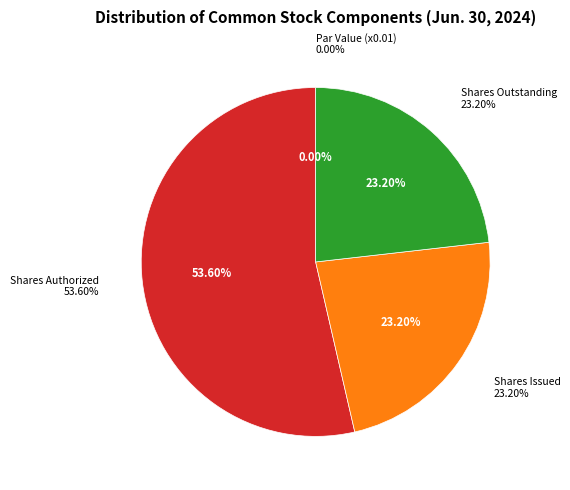

To the nearest percent, what is the difference between the largest and smallest slice percentages?

54%